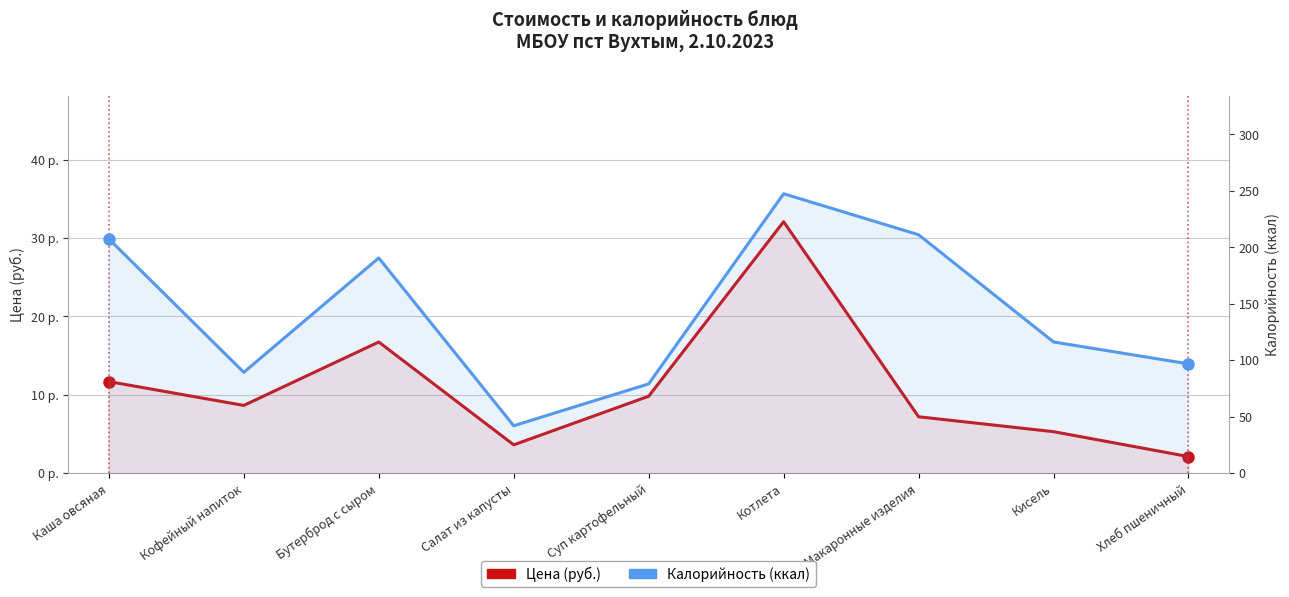

True or false: Калорийность (ккал) has more than 1 interior local peaks.

True